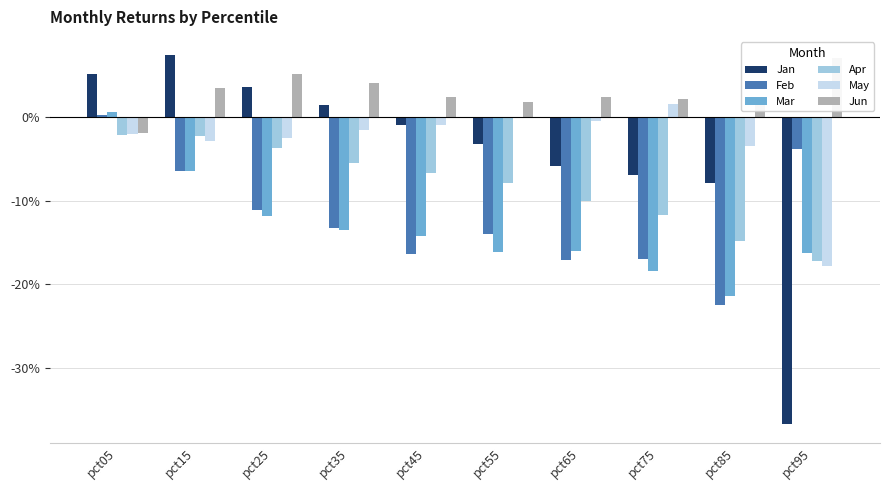

What is the average value of the Feb series?

-0.1